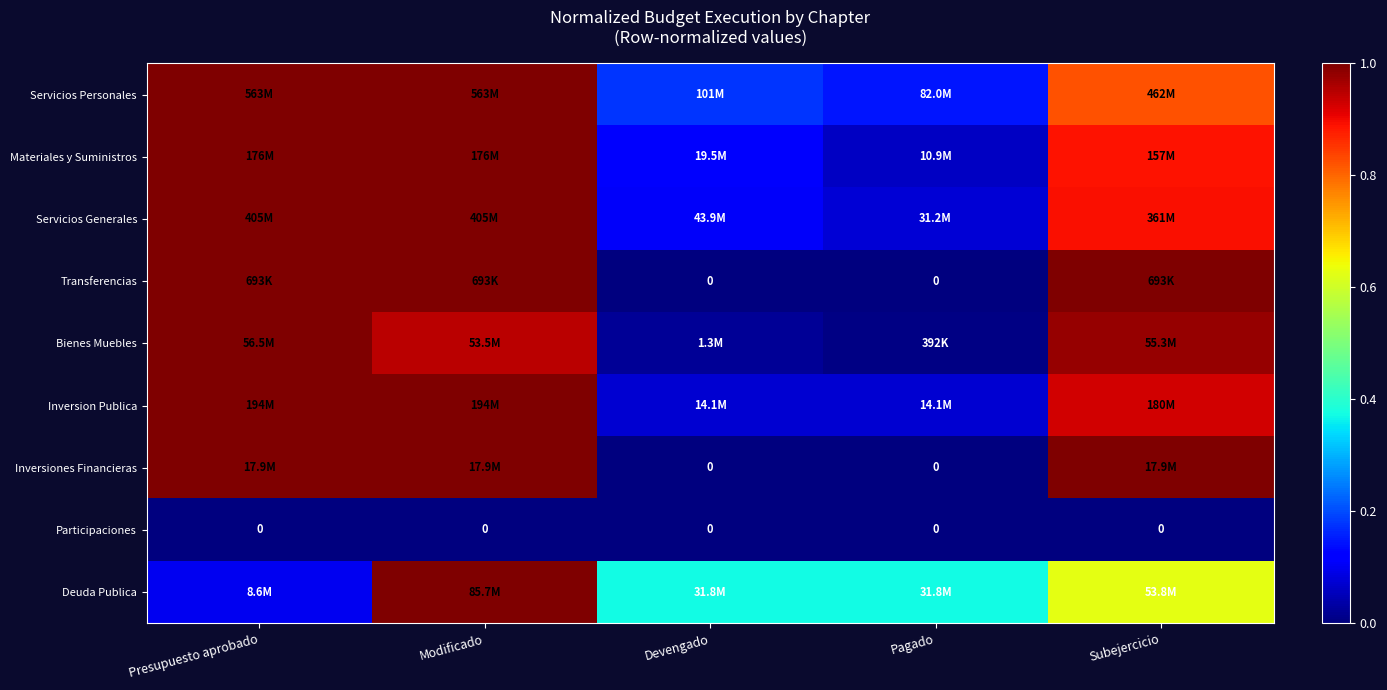

What is the difference between the Inversion Publica values at Modificado and Devengado?

0.9